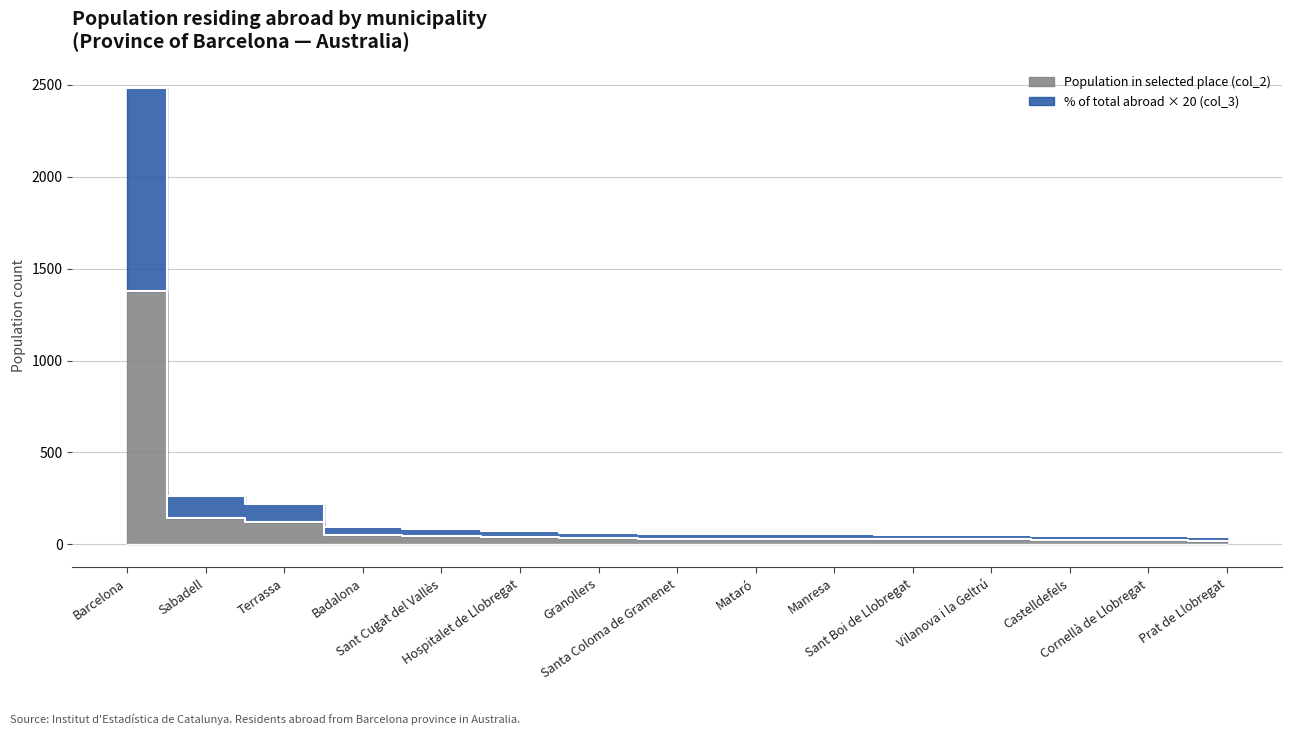

List the labels in order of Population residing abroad (col_1) value, largest first.

Barcelona, Sabadell, Terrassa, Badalona, Sant Cugat del Vallès, Hospitalet de Llobregat, Granollers, Santa Coloma de Gramenet, Mataró, Manresa, Sant Boi de Llobregat, Vilanova i la Geltrú, Castelldefels, Cornellà de Llobregat, Prat de Llobregat